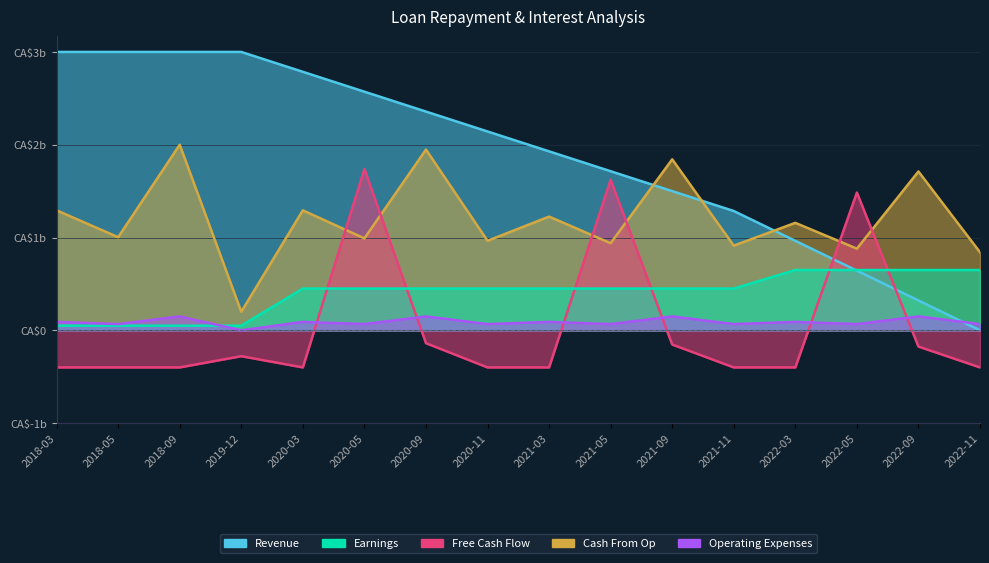

What is the difference between the second highest and minimum values in the Free Cash Flow series?

2022400.0